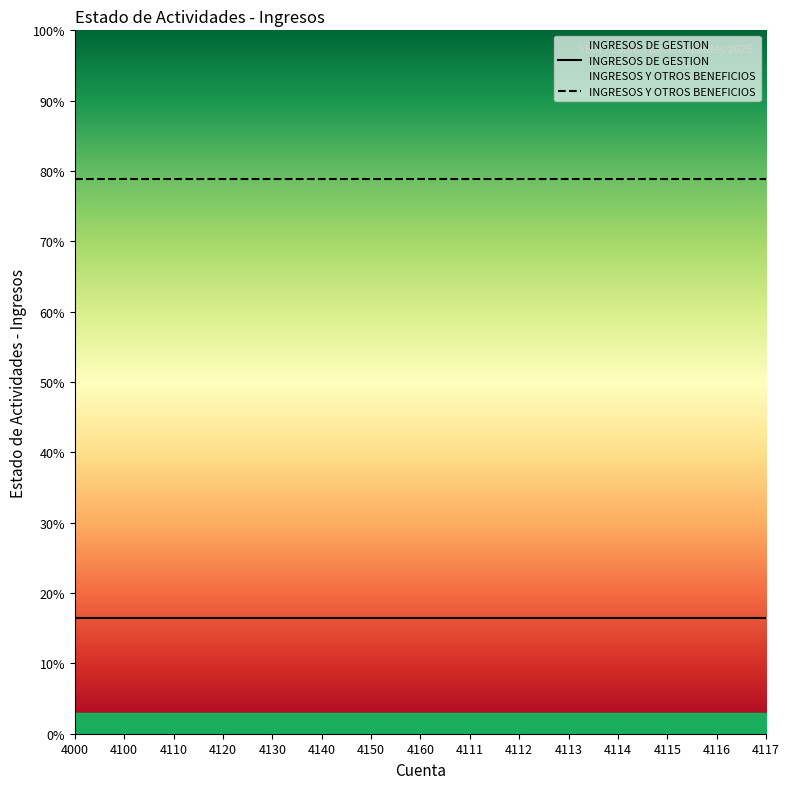

Rank the series by their average value, from lowest to highest.

INGRESOS DE GESTION, INGRESOS Y OTROS BENEFICIOS